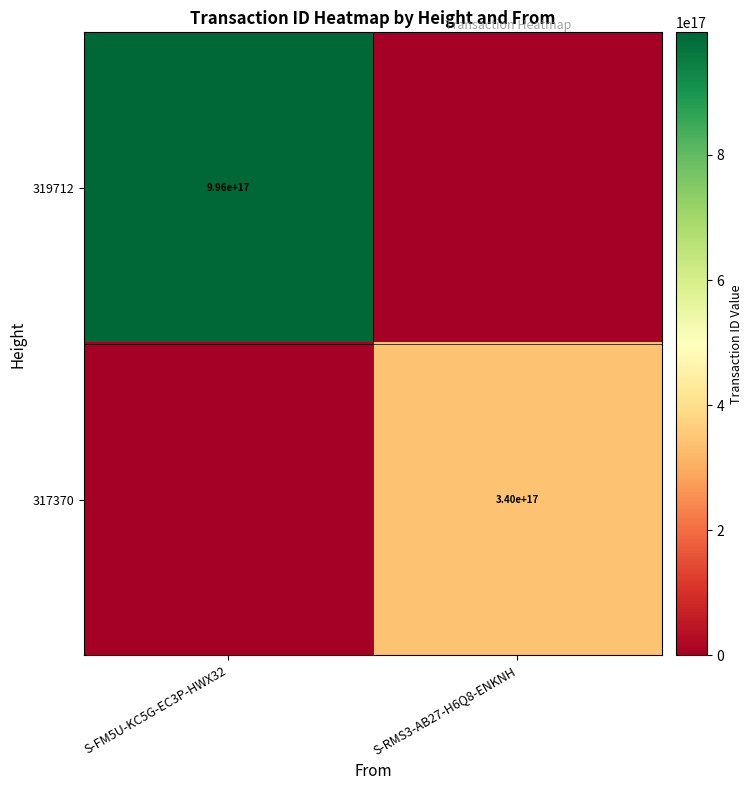

True or false: 319712 has a value of 996000000000000000 at S-FM5U-KC5G-EC3P-HWX32.

True